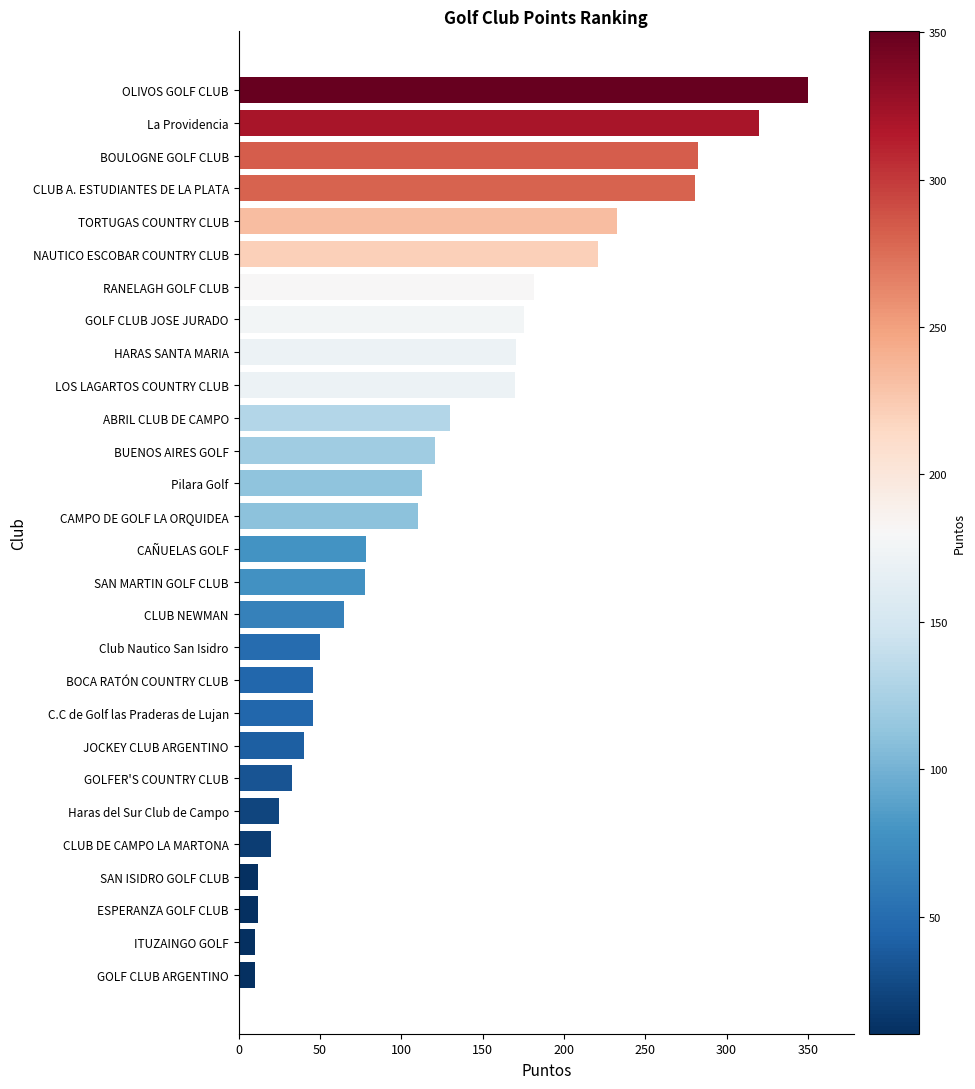

Which label corresponds to the largest value in the chart?

OLIVOS GOLF CLUB